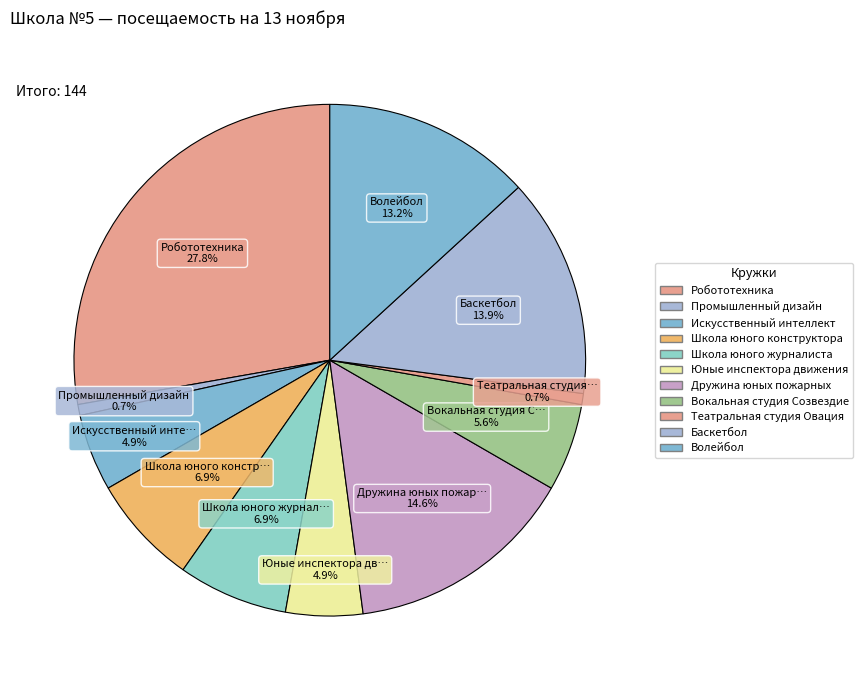

How many segments does this pie chart have?

11